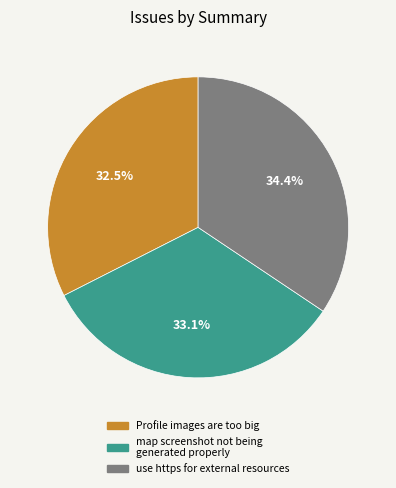

Rank the categories by value from lowest to highest.

Profile images are too big, map screenshot not being generated properly, use https for external resources